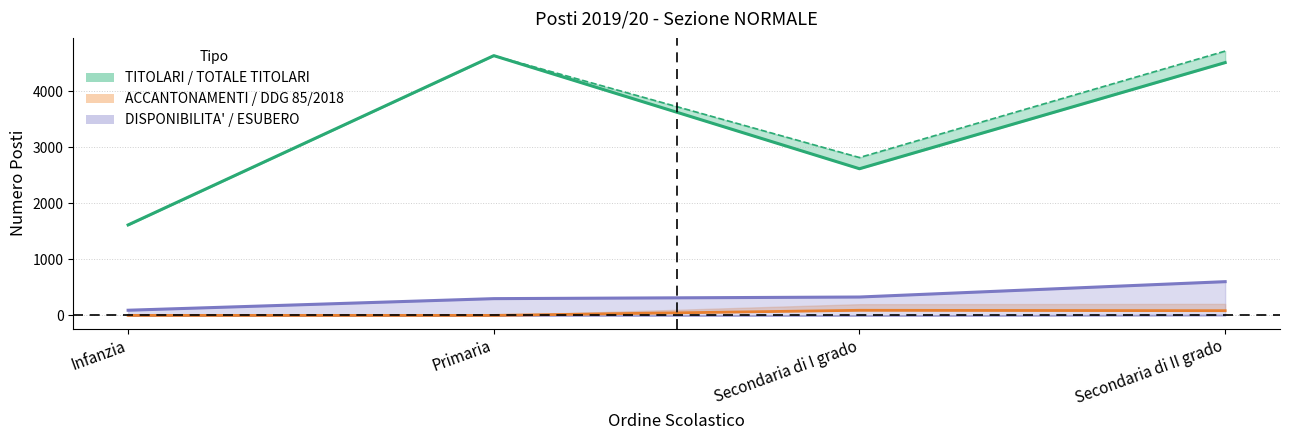

Which series changed the most between Primaria and Secondaria di II grado?

ESUBERO